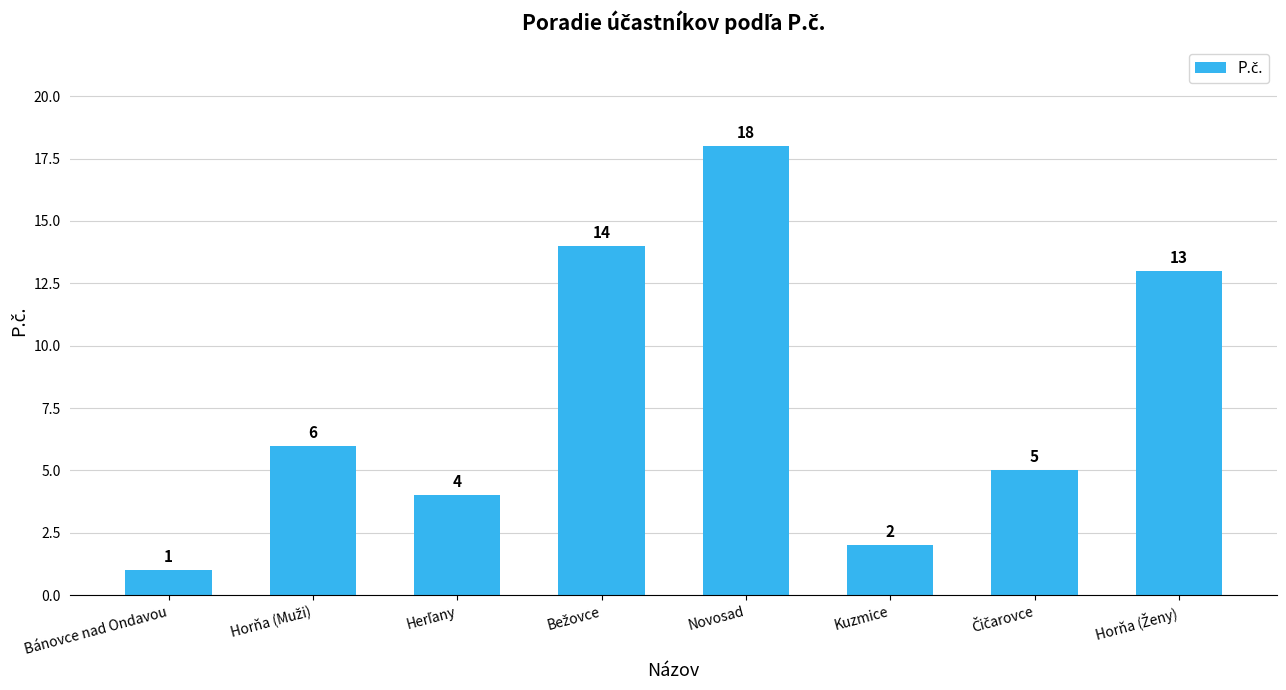

What is the value of the 8th bar from the left?

13